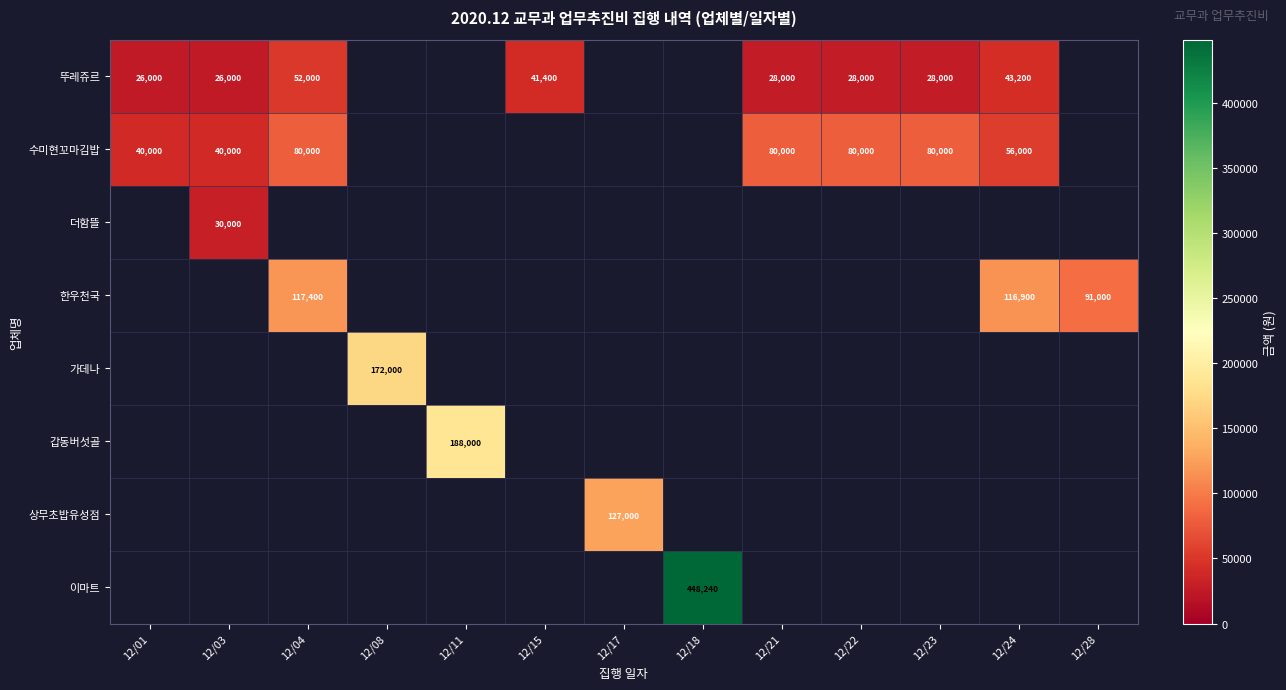

The 갑동버섯골 series shows 0 at 12/01. True or false?

True